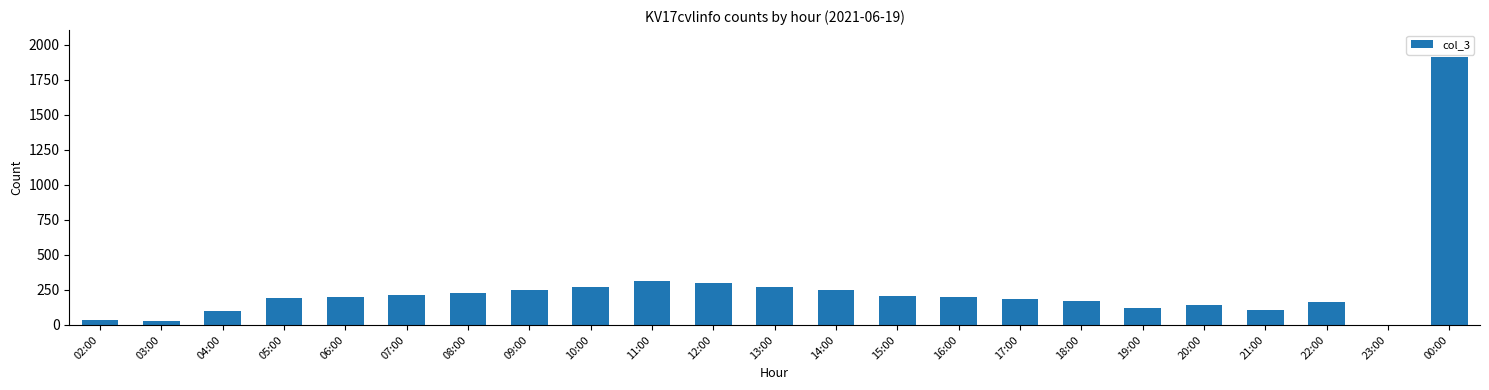

The value at 22:00 is 239. True or false?

False